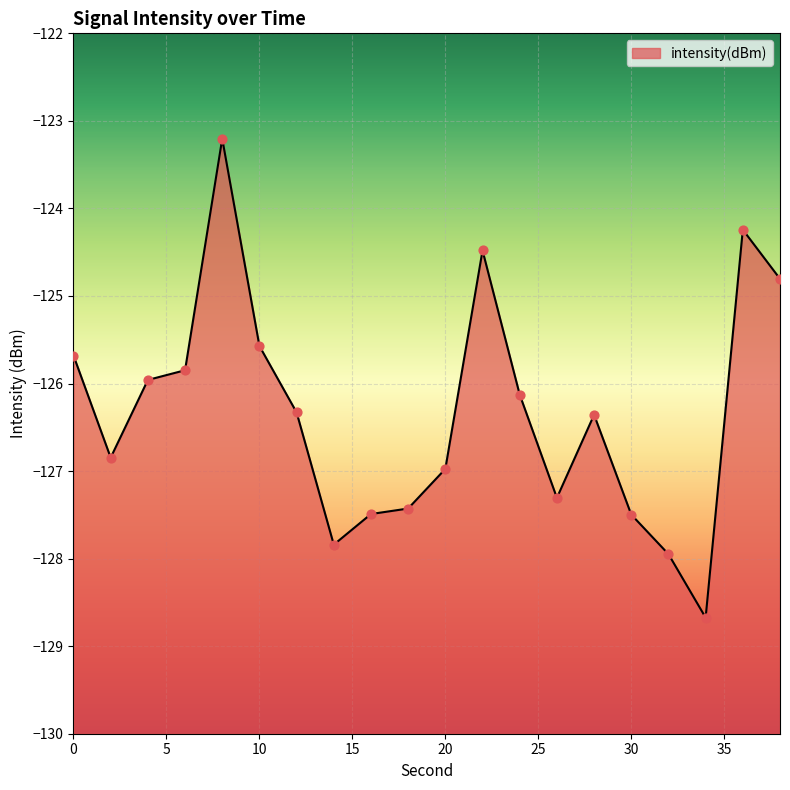

Which has a higher value, 18 or 10?

10